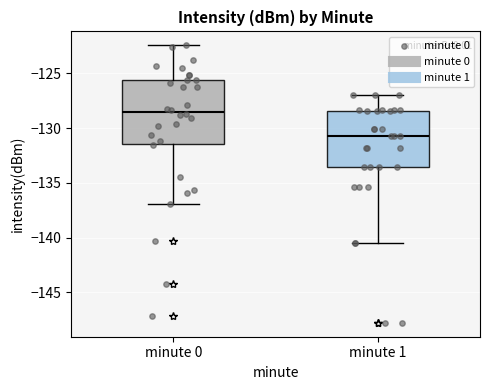

Reading left to right, transcribe this box plot: for each box, give where its median line is, the range the box spans, and where its two whiskers end, as read against the y-axis. The values are not printed on the chart, so give them approximately, as read against the axis.

minute 0: median -128.5, box -131.5 to -125.5, whiskers -137.0 to -122.5
minute 1: median -130.5, box -133.5 to -128.5, whiskers -140.5 to -127.0